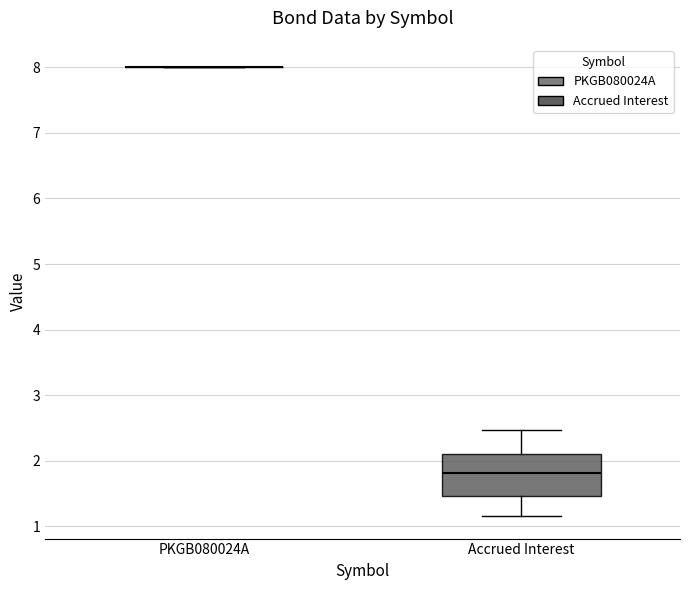

Reading left to right, read every box against the y-axis: the position of its median line, the range the box covers, and the ends of its whiskers. The values are not printed on the chart, so give them approximately, as read against the axis.

PKGB080024A: box collapsed to a line at 8.0, whiskers 8.0 to 8.0
Accrued Interest: median 1.8, box 1.5 to 2.1, whiskers 1.2 to 2.5